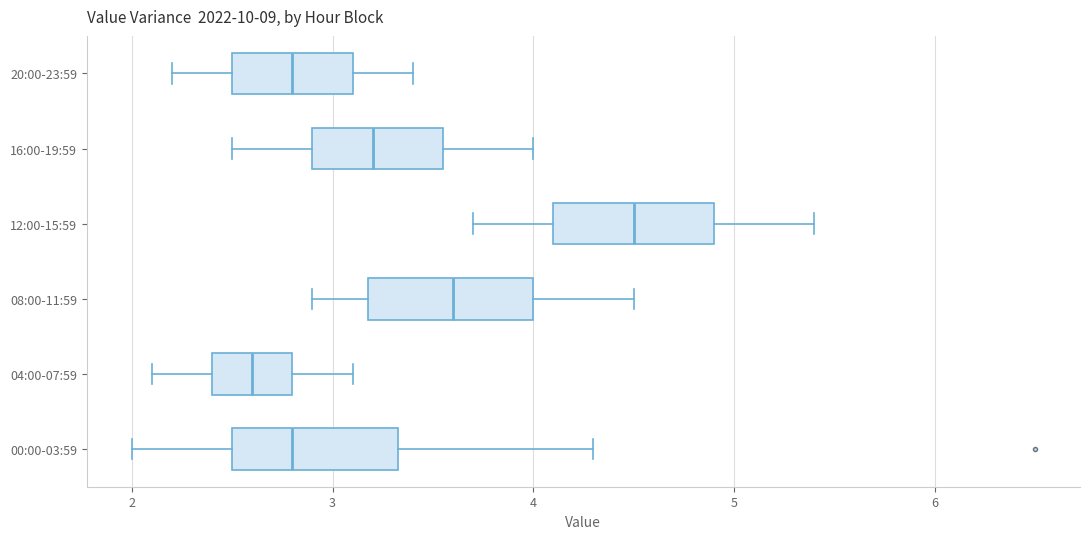

Reading bottom to top, read every box against the x-axis: the position of its median line, the range the box covers, and the ends of its whiskers. The values are not printed on the chart, so give them approximately, as read against the axis.

00:00-03:59: median 2.8, box 2.5 to 3.3, whiskers 2.0 to 4.3
04:00-07:59: median 2.6, box 2.4 to 2.8, whiskers 2.1 to 3.1
08:00-11:59: median 3.6, box 3.2 to 4.0, whiskers 2.9 to 4.5
12:00-15:59: median 4.5, box 4.1 to 4.9, whiskers 3.7 to 5.4
16:00-19:59: median 3.2, box 2.9 to 3.6, whiskers 2.5 to 4.0
20:00-23:59: median 2.8, box 2.5 to 3.1, whiskers 2.2 to 3.4